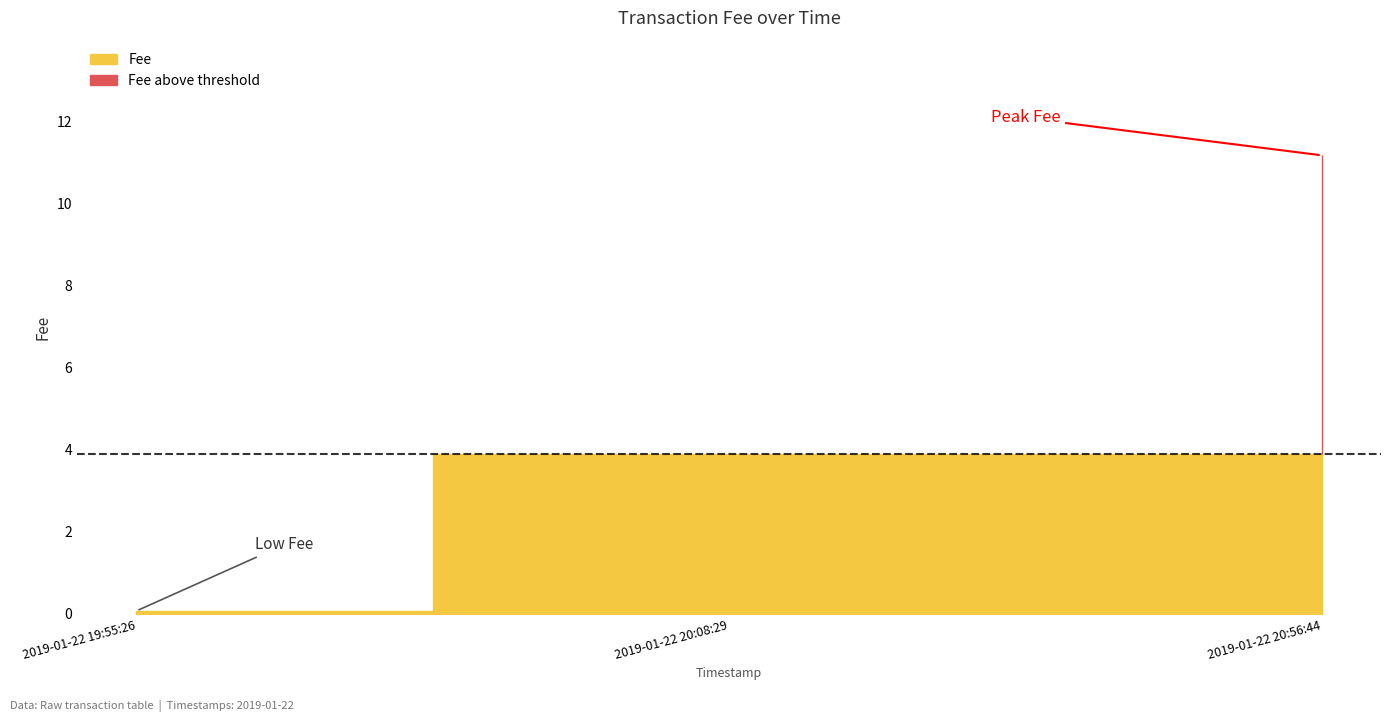

Which has a higher value, 2019-01-22 20:56:44 or 2019-01-22 19:55:26?

2019-01-22 20:56:44